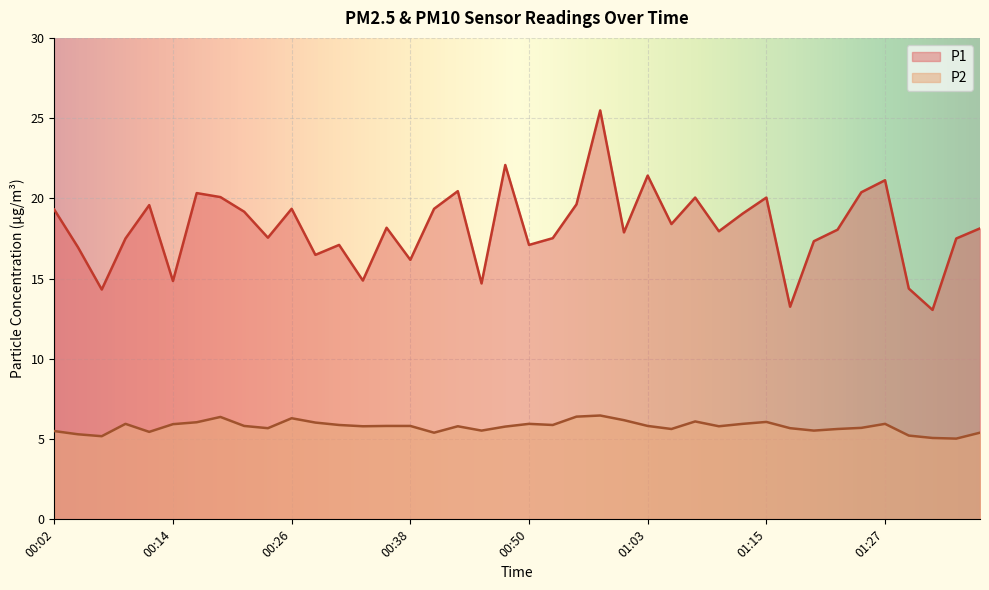

The P1 series shows 19.6 at 00:12. True or false?

True